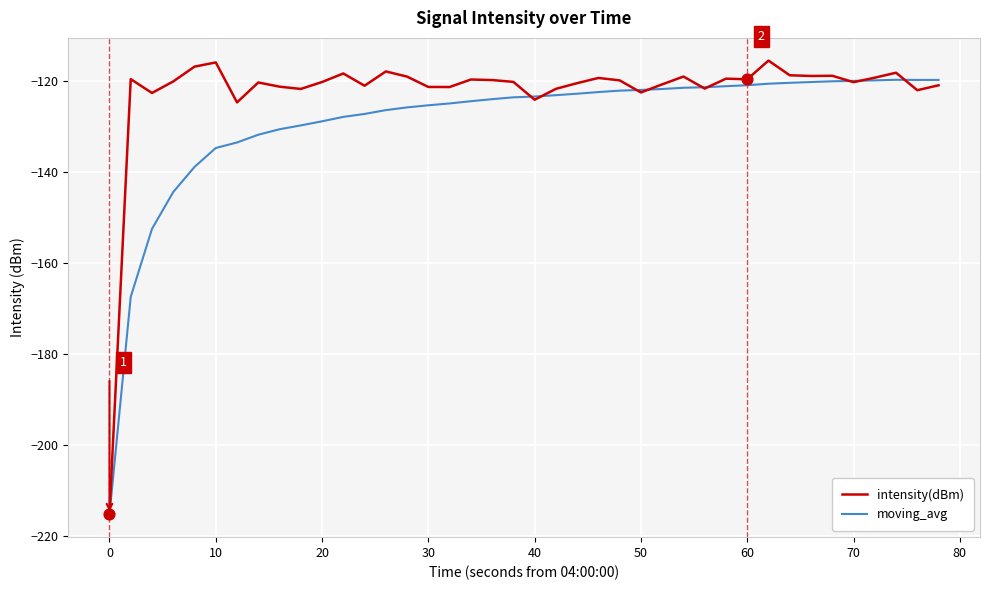

What are all the series names shown in the legend?

intensity(dBm), moving_avg